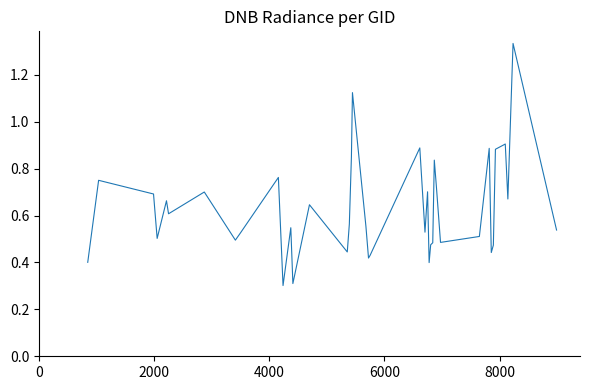

How many series are shown in this chart?

1